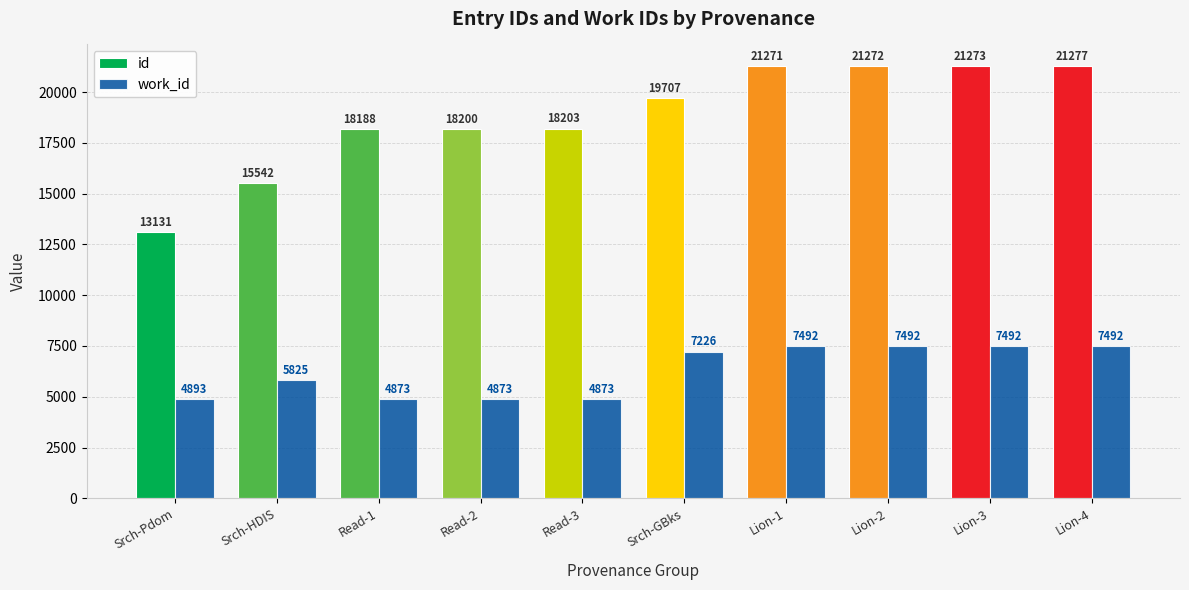

Reading left to right, list all the values displayed in this chart.

id: Srch-Pdom=13131	Srch-HDIS=15542	Read-1=18188	Read-2=18200	Read-3=18203	Srch-GBks=19707	Lion-1=21271	Lion-2=21272	Lion-3=21273	Lion-4=21277
work_id: Srch-Pdom=4893	Srch-HDIS=5825	Read-1=4873	Read-2=4873	Read-3=4873	Srch-GBks=7226	Lion-1=7492	Lion-2=7492	Lion-3=7492	Lion-4=7492